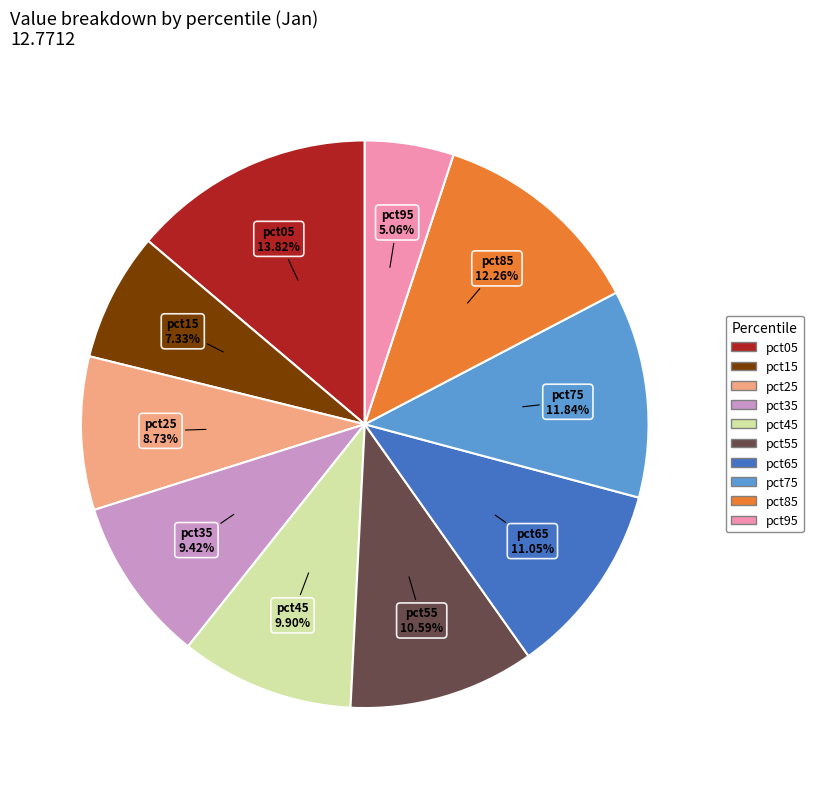

Which category has the smallest portion of the pie?

pct95